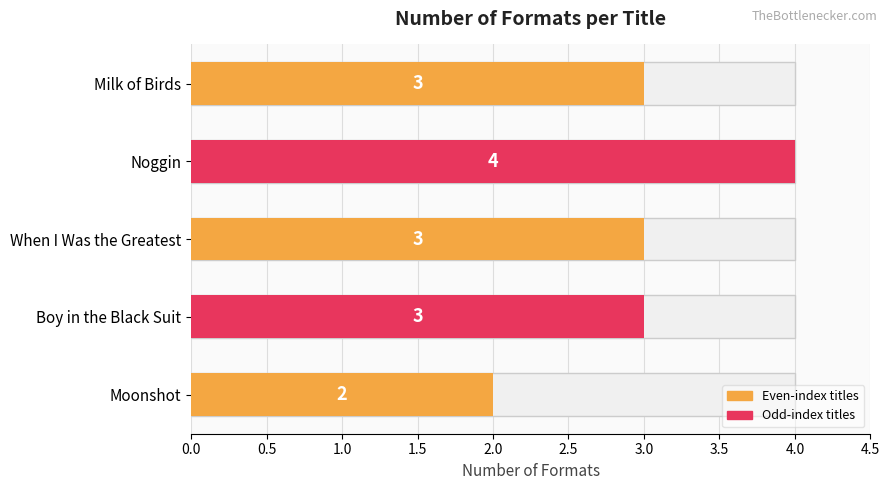

The value at Milk of Birds is 3. True or false?

True